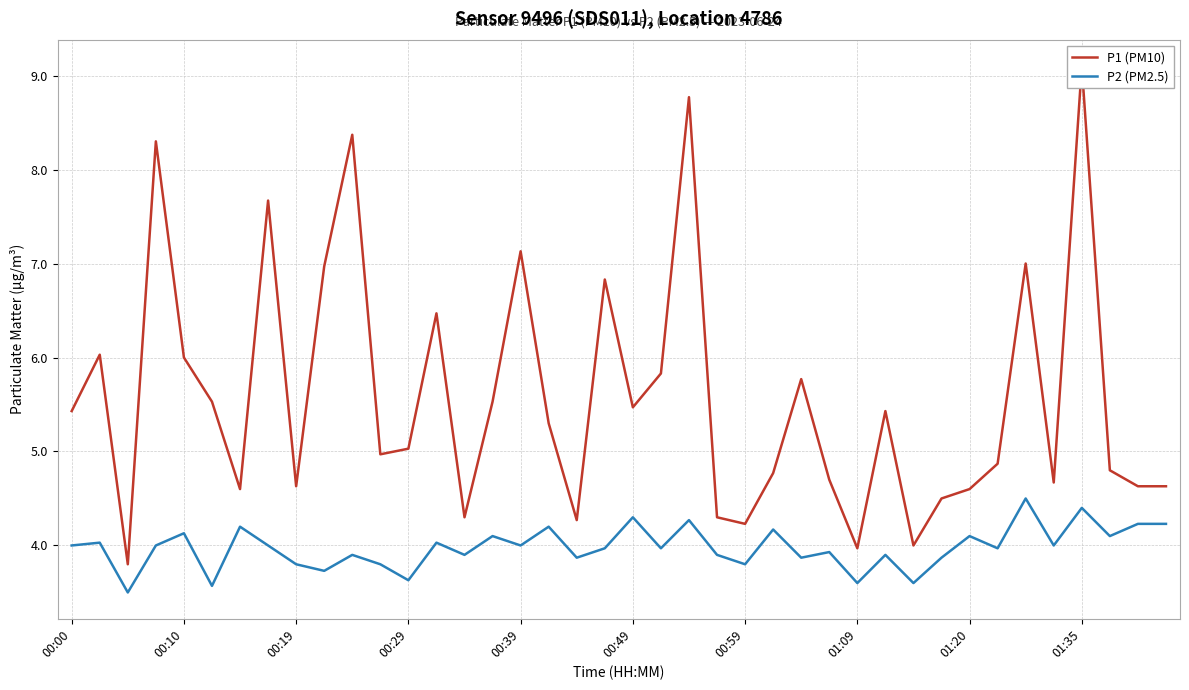

Between 18 and 21, which is larger?

21